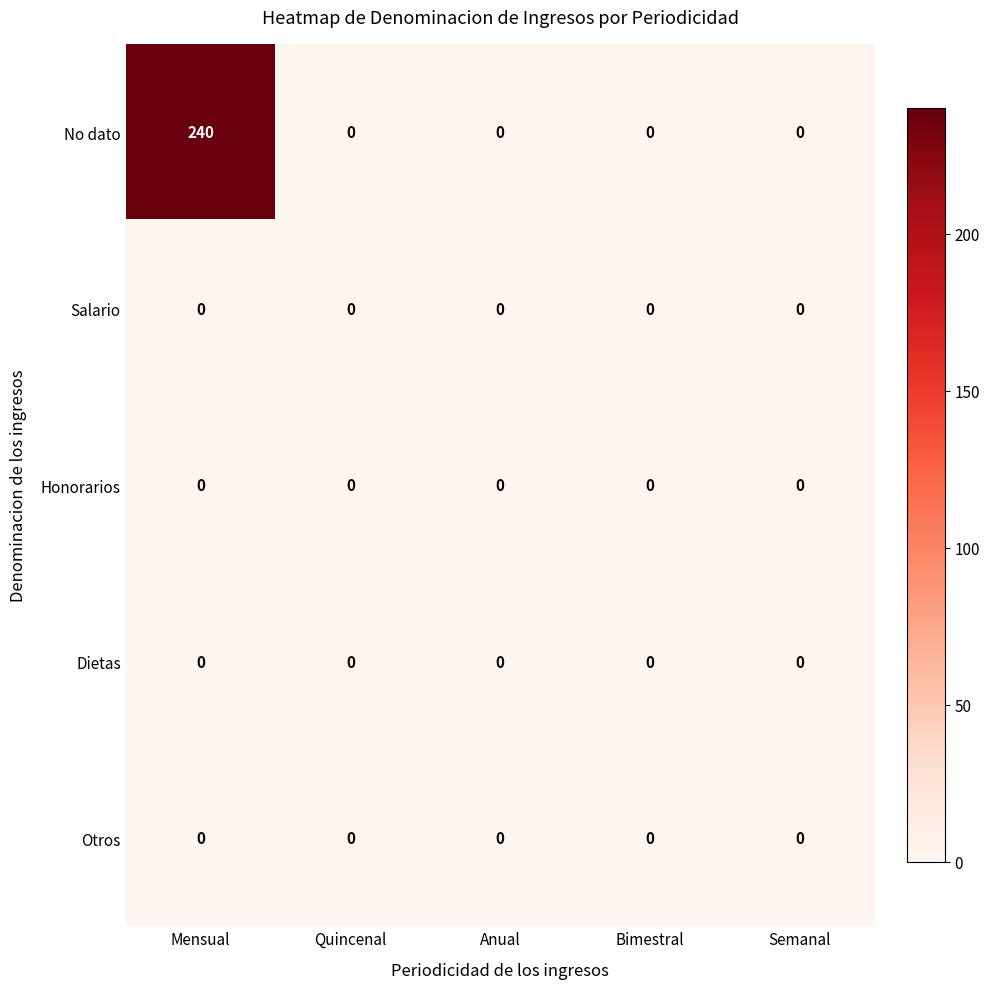

At which category is the sum across all series the highest?

Mensual